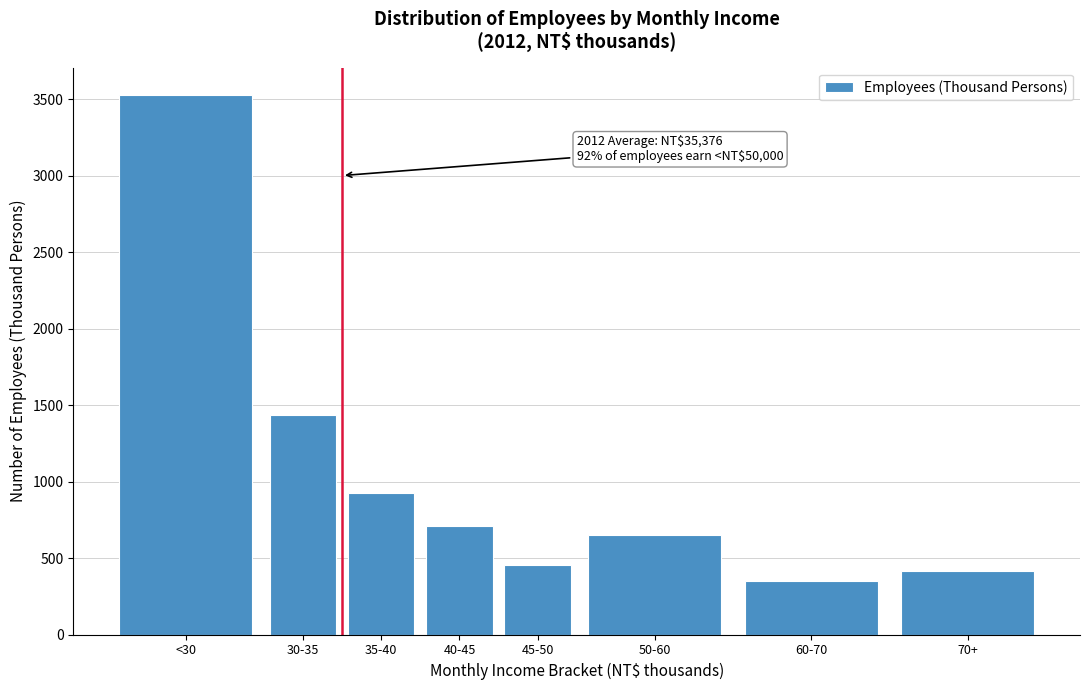

Reading left to right, list all the values displayed in this chart.

<30=3529	30-35=1437	35-40=926	40-45=708	45-50=452	50-60=649	60-70=349	70+=416